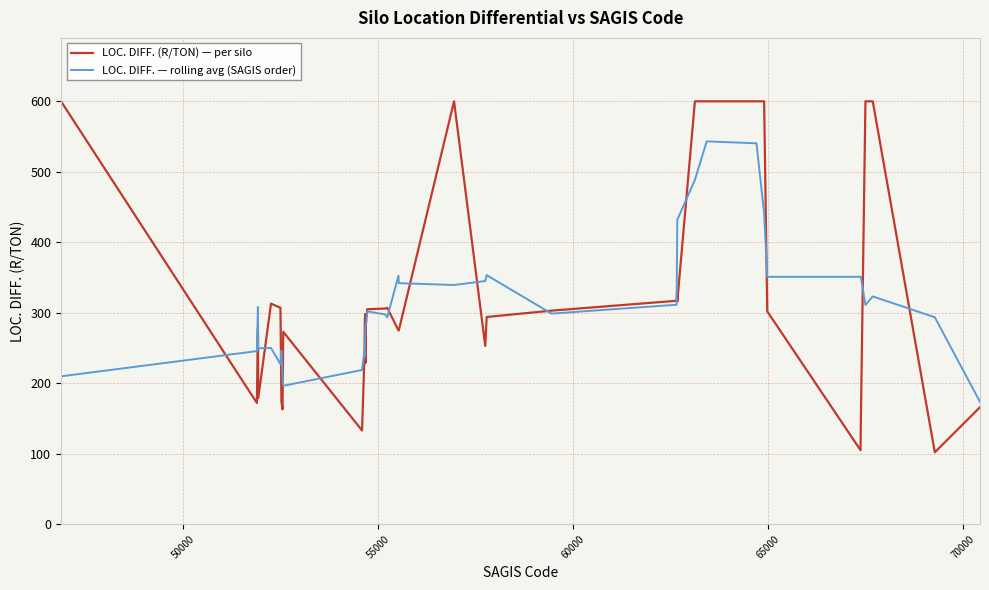

Does the chart display data point markers on the line(s)?

No